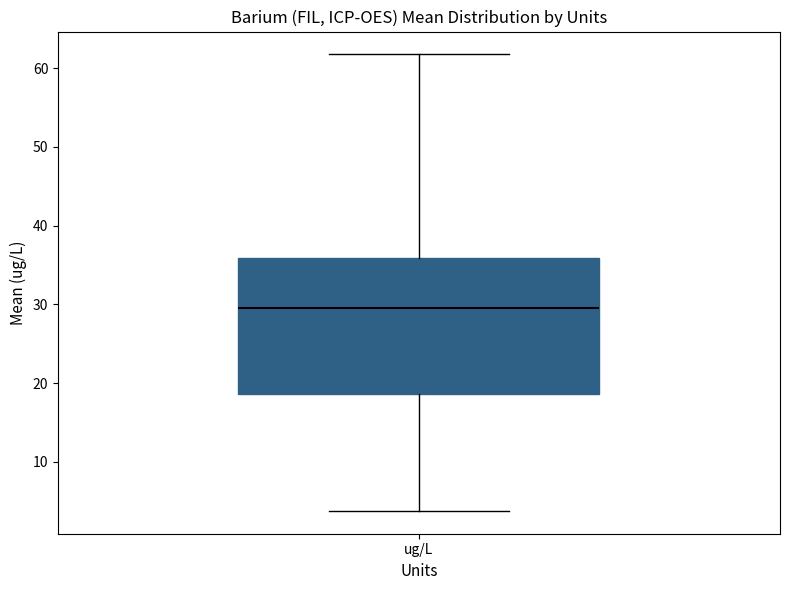

Transcribe this box plot: give where the median line is, the range the box spans, and where the two whiskers end, as read against the y-axis. The values are not printed on the chart, so give them approximately, as read against the axis.

median 30, box 19 to 36, whiskers 4 to 62